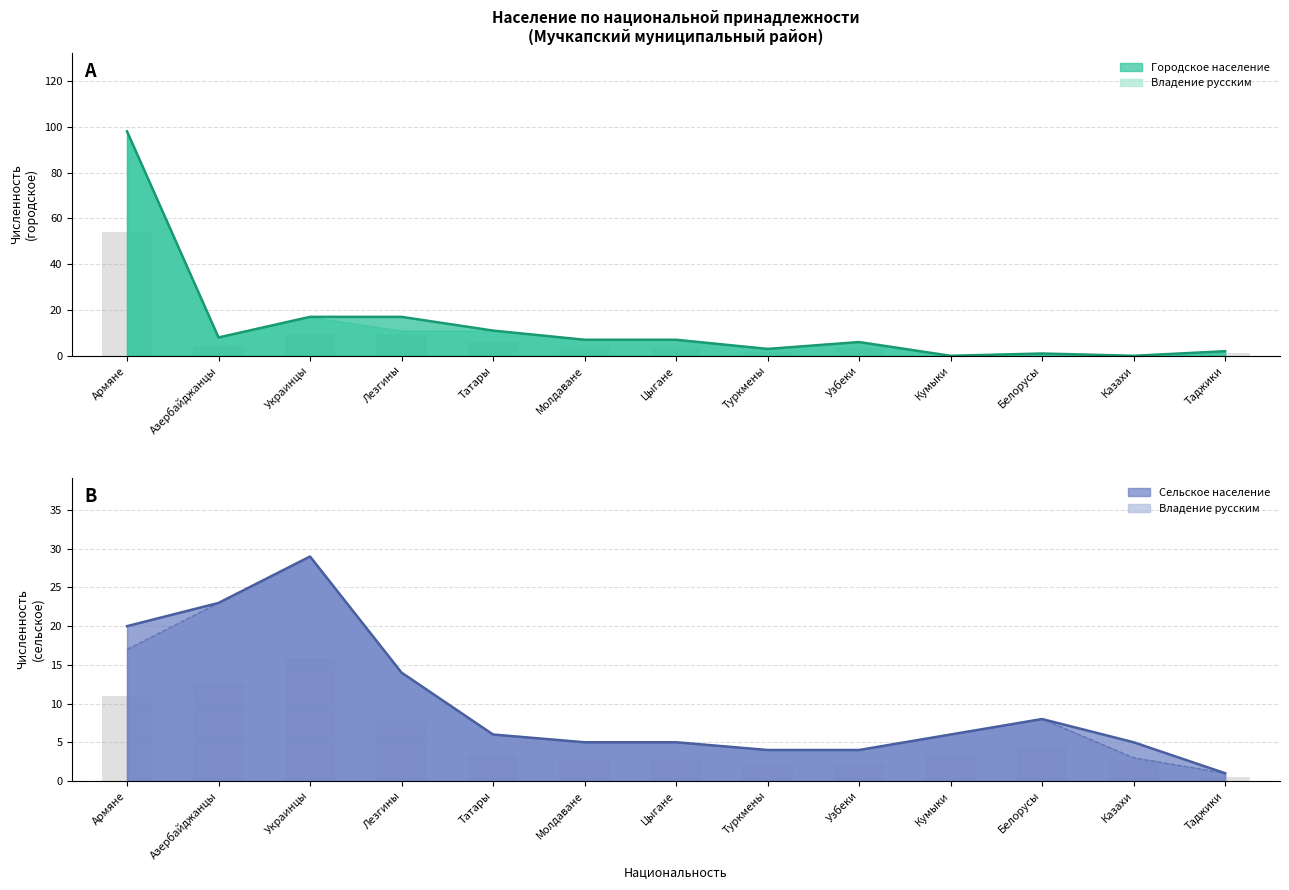

Rank the series by their average value, from lowest to highest.

Сельское население, Городское население